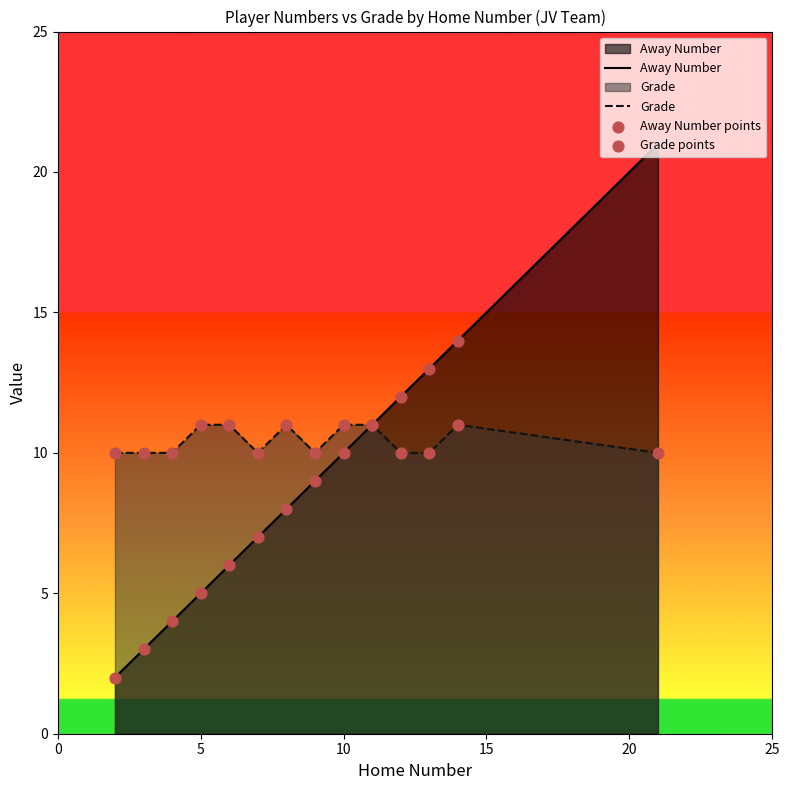

Which series reaches the minimum Y coordinate?

Away Number